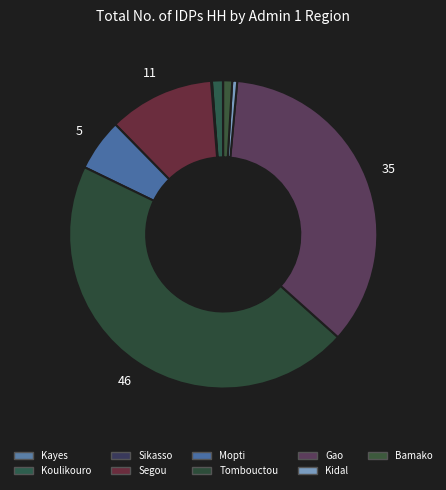

To the nearest percent, what is the difference between the Sikasso and Koulikouro slice percentages?

1%